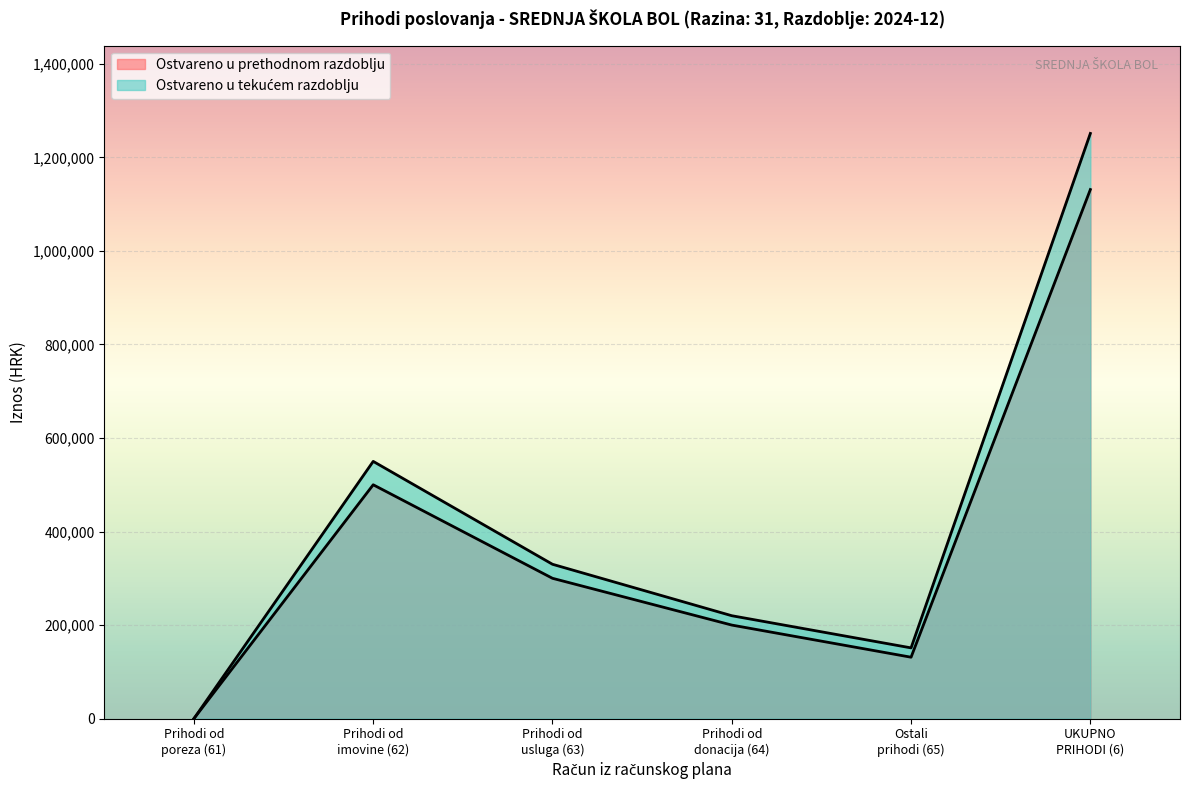

The value of Ostvareno u izvještajnom razdoblju prethodne at 63 is 465436.3. True or false?

False